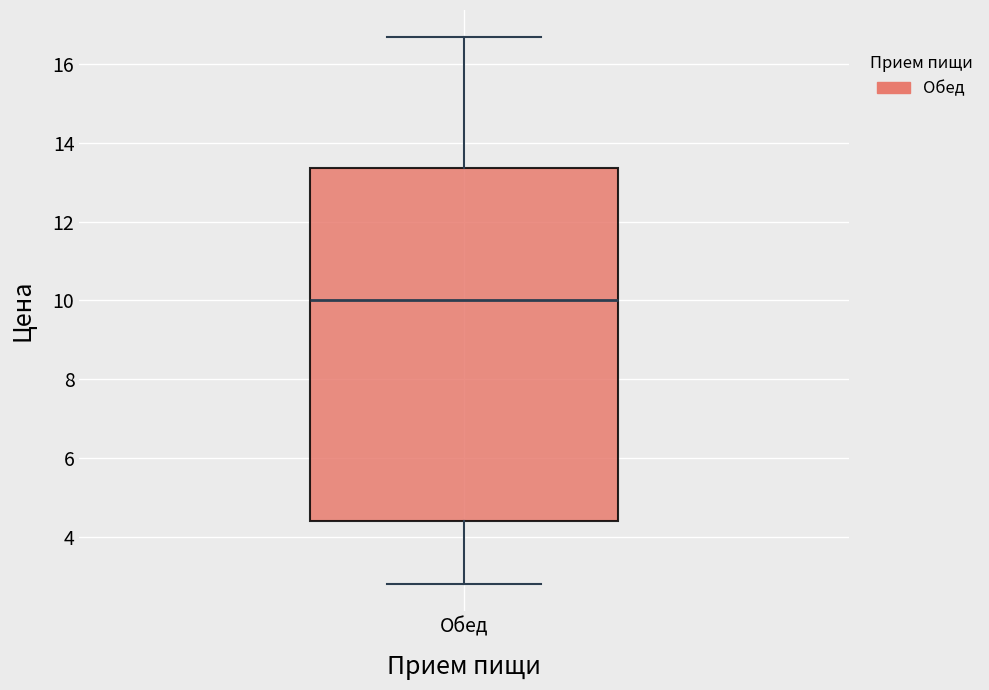

Transcribe this box plot: give where the median line is, the range the box spans, and where the two whiskers end, as read against the y-axis. The values are not printed on the chart, so give them approximately, as read against the axis.

median 10.0, box 4.4 to 13.4, whiskers 2.8 to 16.6